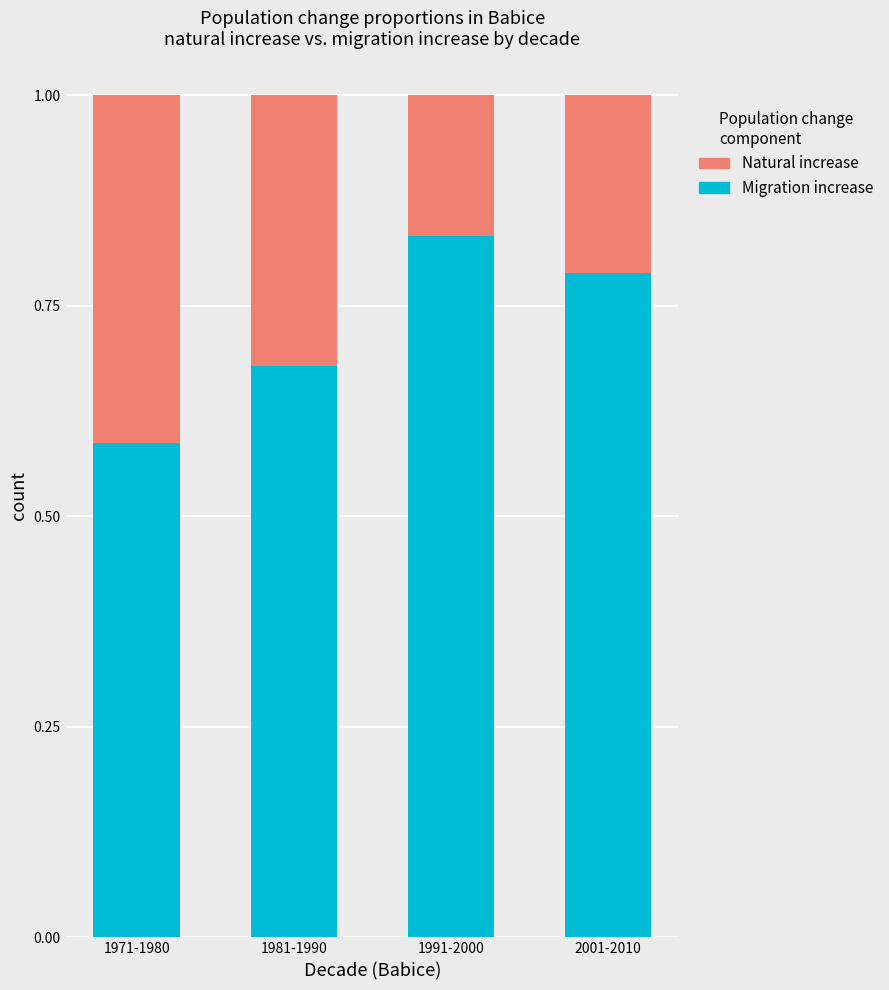

How many bars are there in total?

4